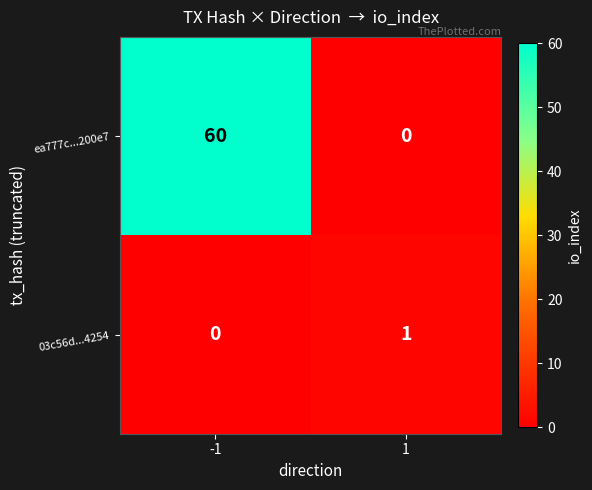

Reading right to left, transcribe all the data shown in this chart.

ea777c...200e7: 1=0	-1=60
03c56d...4254: 1=1	-1=0